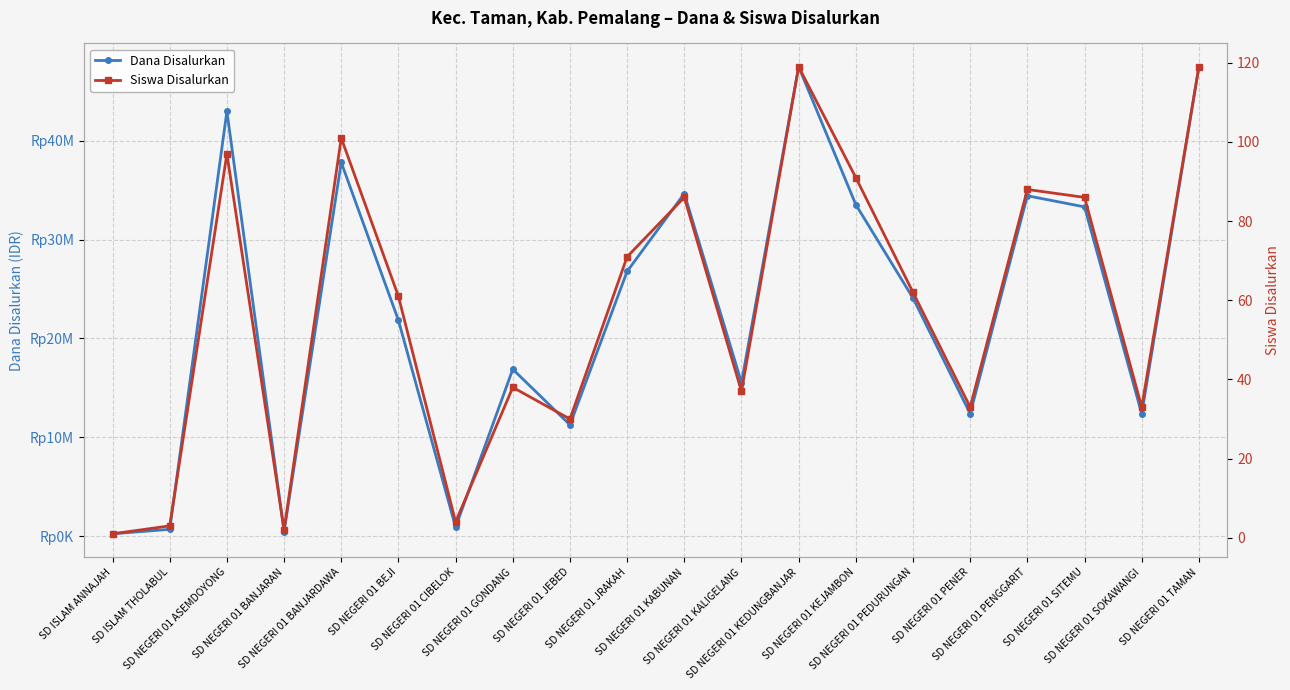

Which has a higher value, SD NEGERI 01 KABUNAN or SD NEGERI 01 BEJI?

SD NEGERI 01 KABUNAN